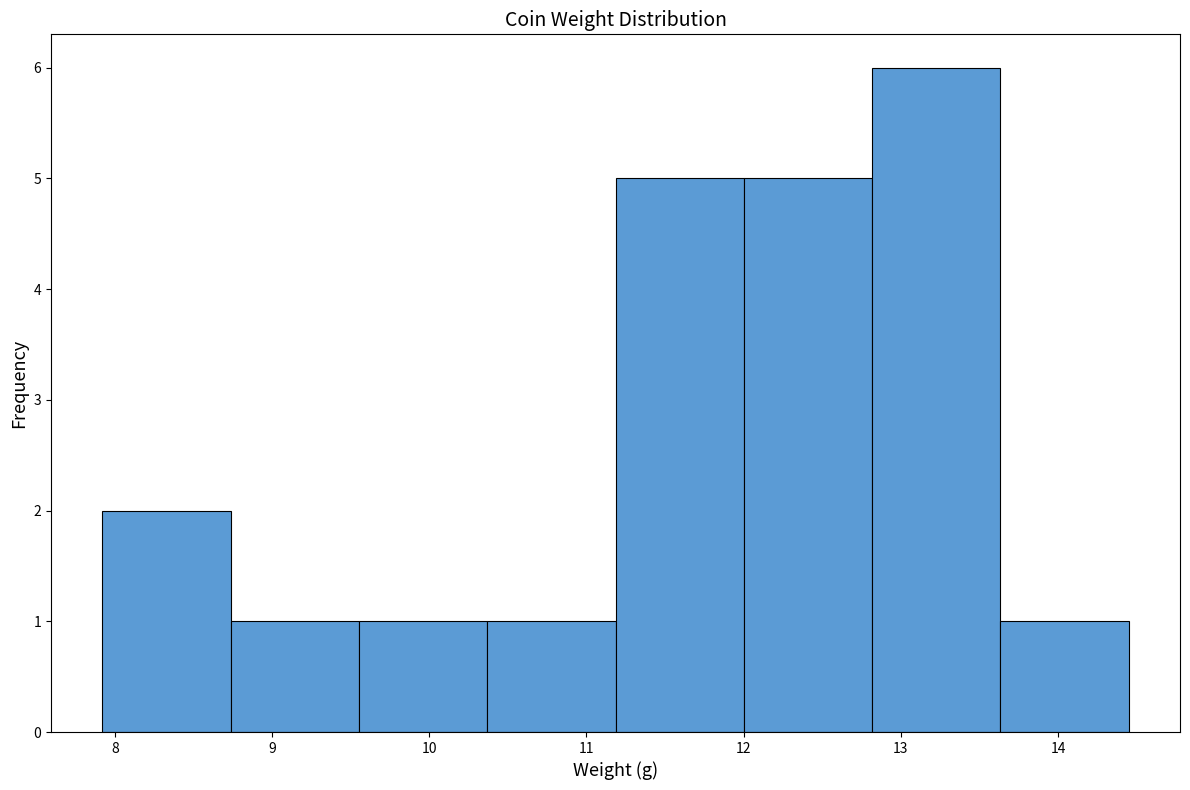

Reading left to right, transcribe this chart: for each bar, give the range it covers on the x-axis and its height. Neither the bar edges nor the heights are printed on the chart, so give them approximately, as read against the axes.

7.9 to 8.7: 2
8.7 to 9.6: 1
9.6 to 10.4: 1
10.4 to 11.2: 1
11.2 to 12.0: 5
12.0 to 12.8: 5
12.8 to 13.6: 6
13.6 to 14.5: 1